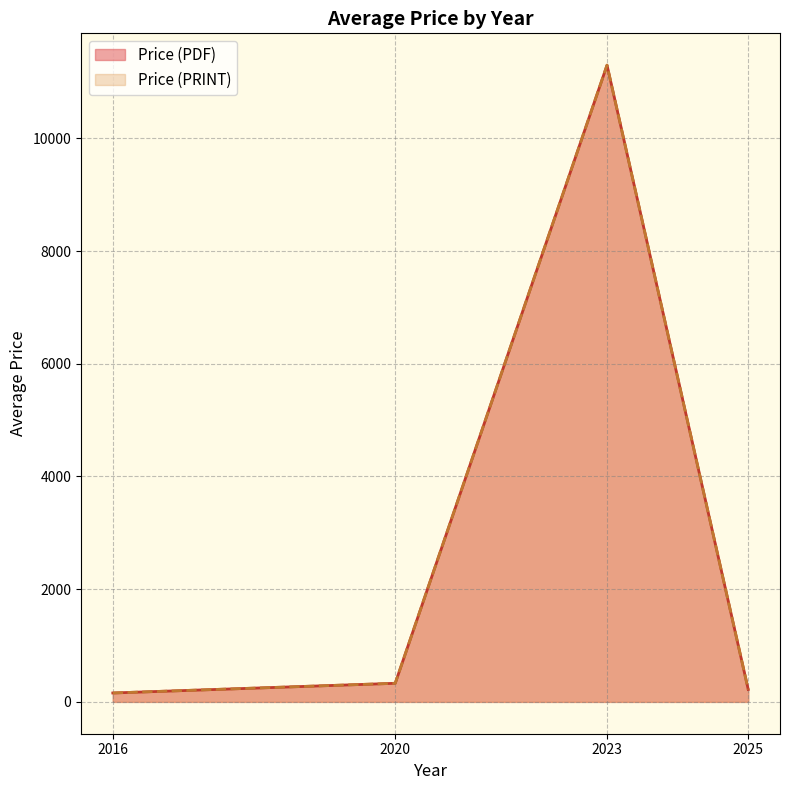

True or false: Price (PRINT) and Price (PDF) intersect in this chart.

False